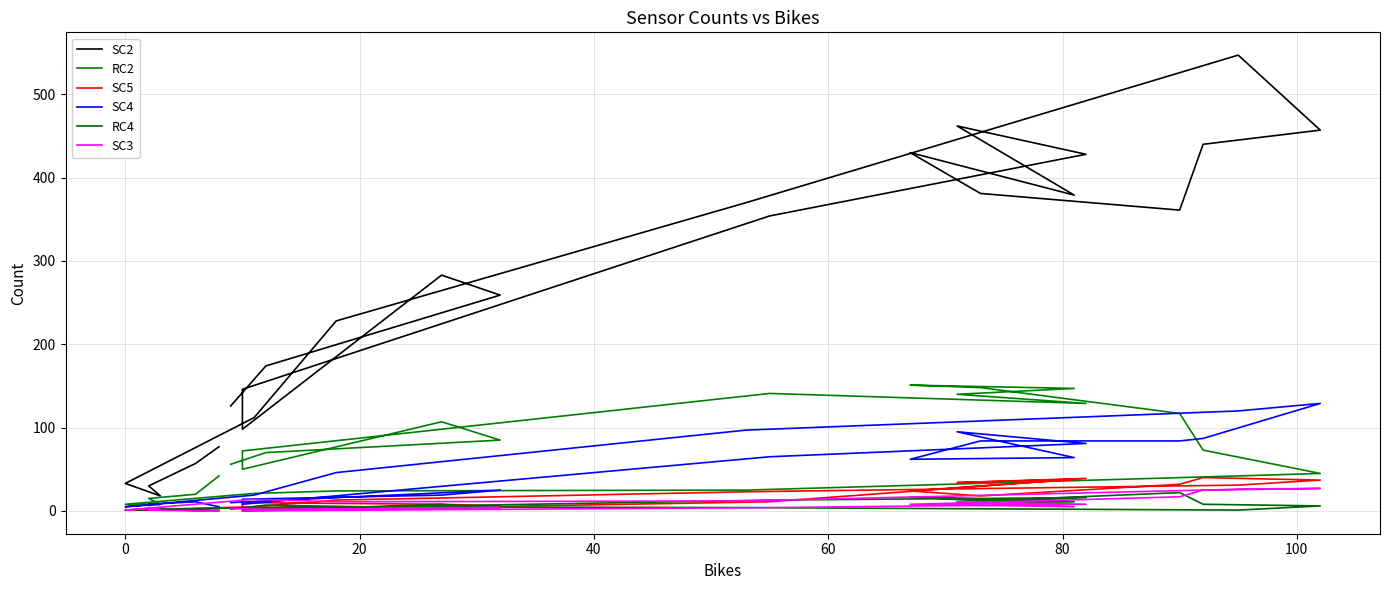

Reading left to right, transcribe all the data shown in this chart.

SC2: 77	57	30	18	33	112	228	370	547	457	440	361	381	430	379	462	428	354	146	98	283	259	174	126
RC2: 42	20	15	8	8	21	24	25	42	45	73	117	148	151	147	140	129	141	72	50	107	85	70	56
SC5: 0	0	4	1	1	5	13	23	31	37	40	32	18	24	38	34	39	11	0	10	8	6	4	3
SC4: 5	11	8	8	5	19	46	97	120	129	87	84	84	62	64	95	81	65	8	14	19	25	12	10
RC4: 3	2	3	3	1	4	5	4	1	6	8	22	12	17	11	9	16	13	2	0	8	2	7	2
SC3: 1	0	1	4	1	14	11	12	26	27	25	17	10	8	5	11	8	4	0	0	4	4	2	3